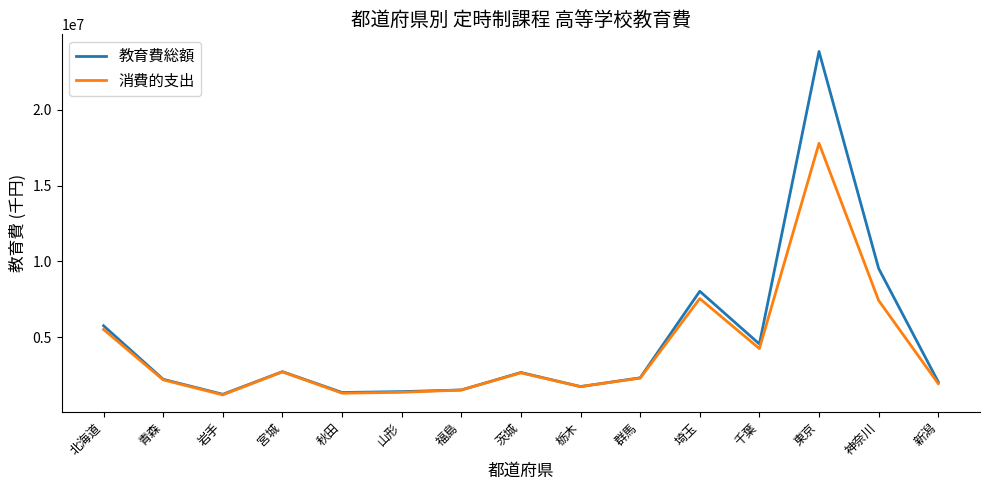

True or false: 消費的支出 has more than 0 interior local peaks.

True